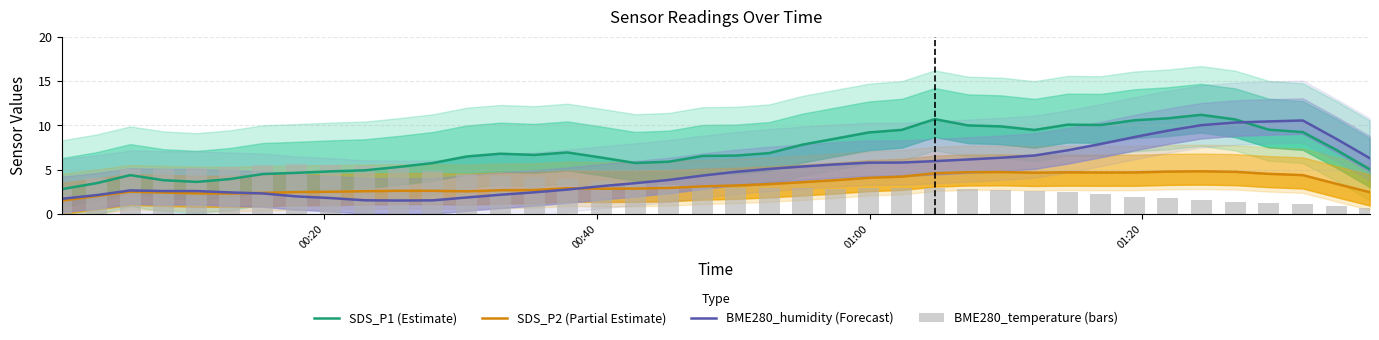

How many groups of bars are there?

40